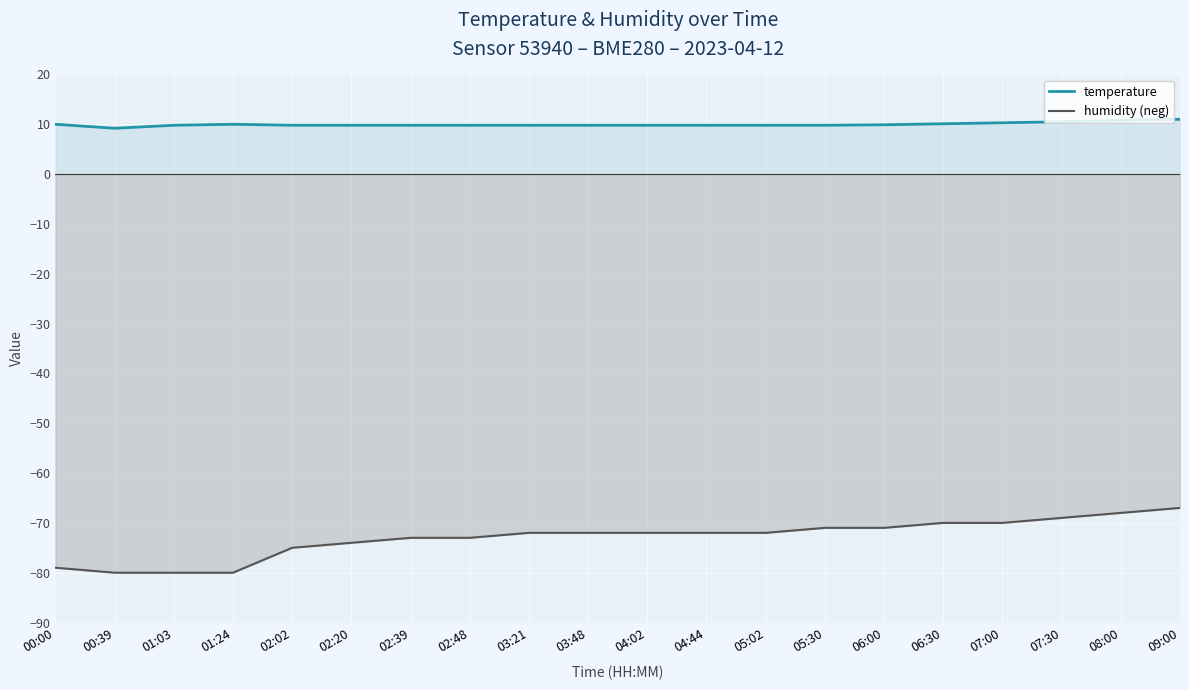

Which category has the lowest value in the temperature series?

00:39